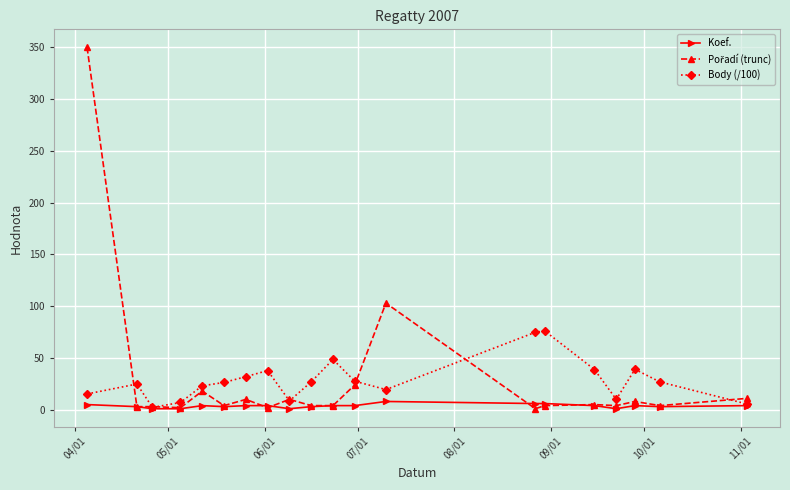

Is this an area chart (filled region under the line)?

No